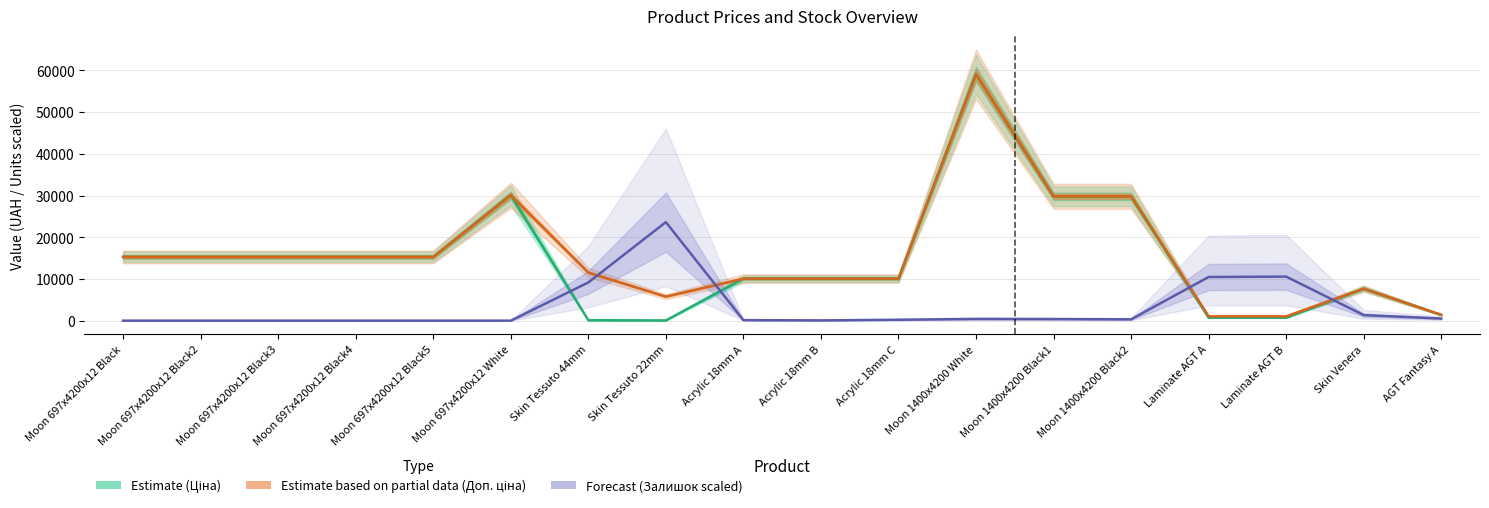

Between which two adjacent categories do Залишок (Forecast) and Доп. ціна (Estimate based on partial data) first intersect?

Skin Tessuto 44mm and Skin Tessuto 22mm